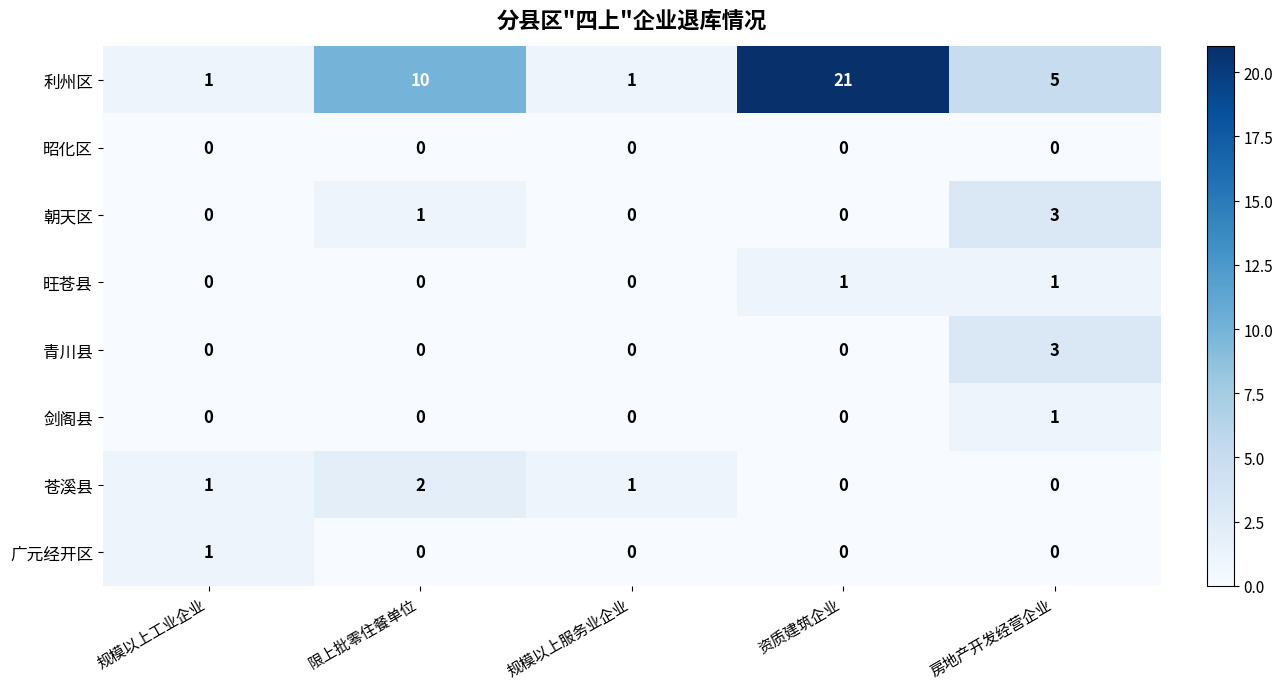

What is the sum of all 苍溪县 values?

4